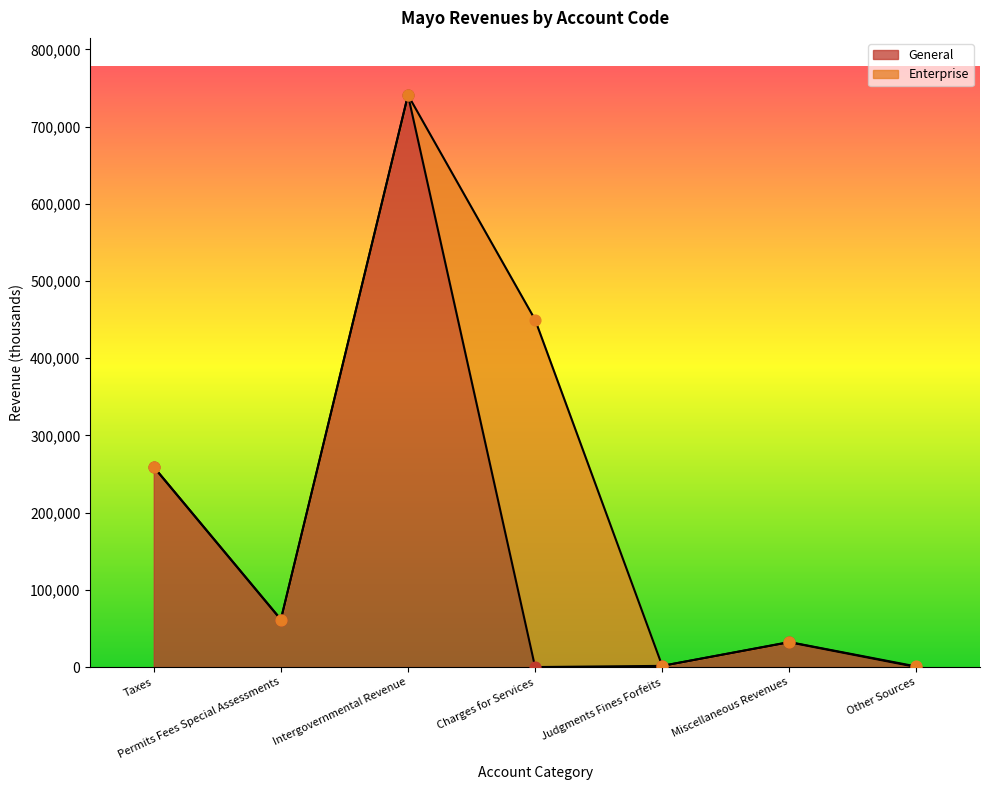

The General series shows 259111 at Taxes. True or false?

True